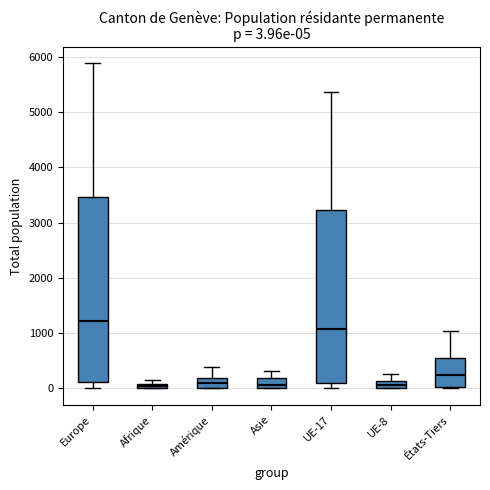

Comparing the boxes themselves (not the whiskers), which one is the tallest?

Europe